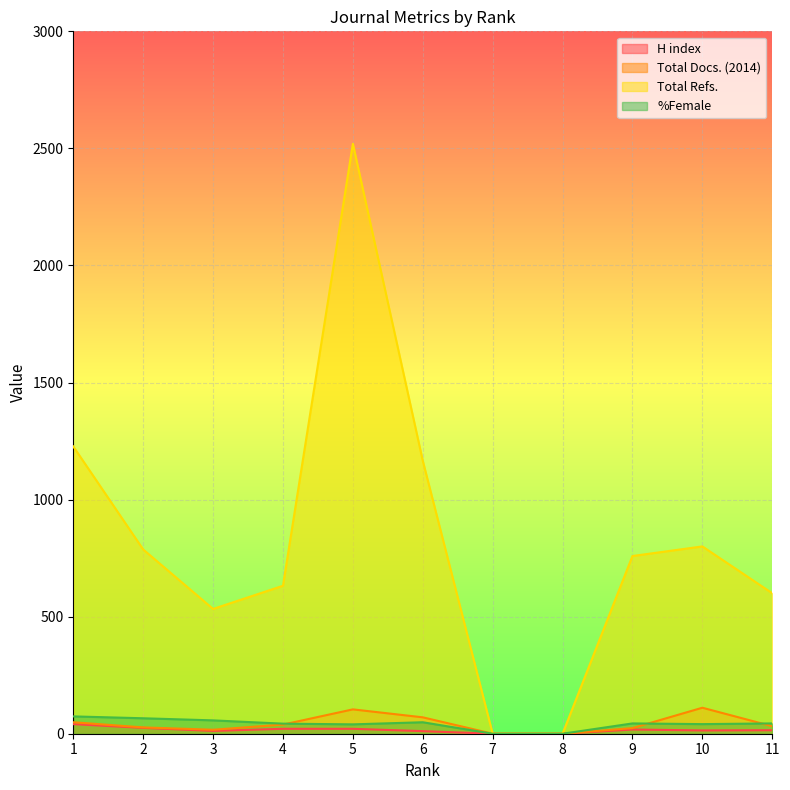

What is the sum of all Total Refs. values?

9024